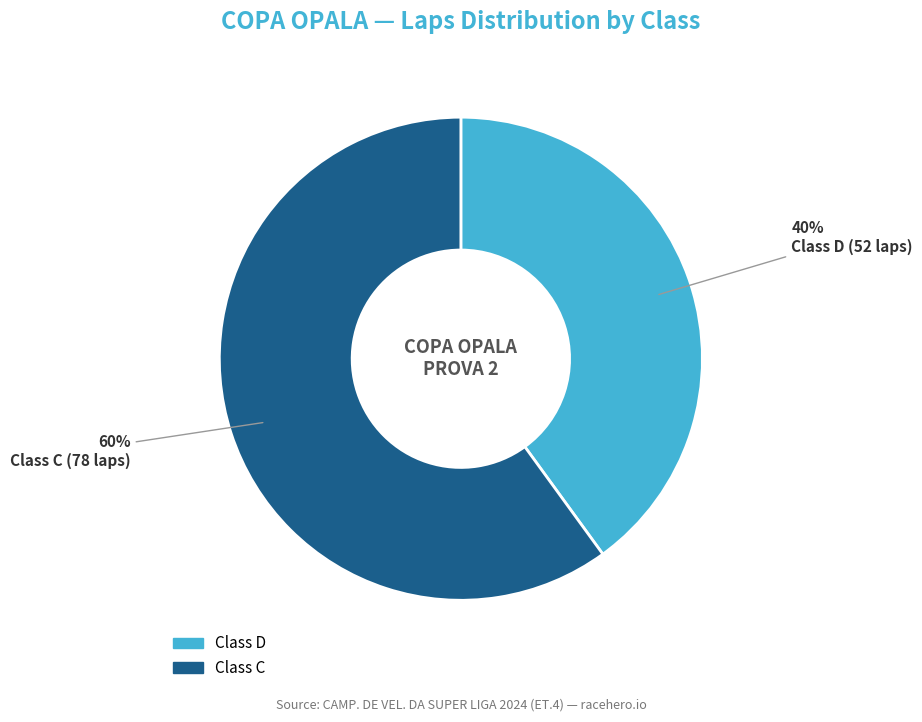

Is there any slice that represents more than half of the pie?

Yes